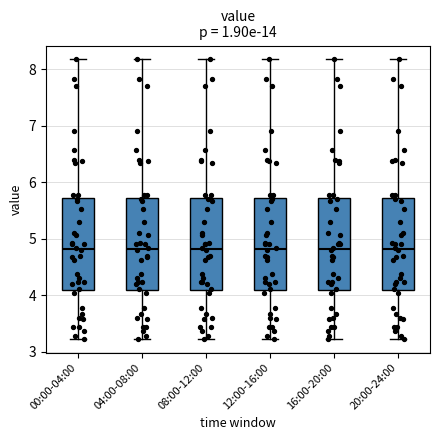

Reading left to right, read every box against the y-axis: the position of its median line, the range the box covers, and the ends of its whiskers. The values are not printed on the chart, so give them approximately, as read against the axis.

00:00-04:00: median 4.8, box 4.1 to 5.7, whiskers 3.2 to 8.2
04:00-08:00: median 4.8, box 4.1 to 5.7, whiskers 3.2 to 8.2
08:00-12:00: median 4.8, box 4.1 to 5.7, whiskers 3.2 to 8.2
12:00-16:00: median 4.8, box 4.1 to 5.7, whiskers 3.2 to 8.2
16:00-20:00: median 4.8, box 4.1 to 5.7, whiskers 3.2 to 8.2
20:00-24:00: median 4.8, box 4.1 to 5.7, whiskers 3.2 to 8.2